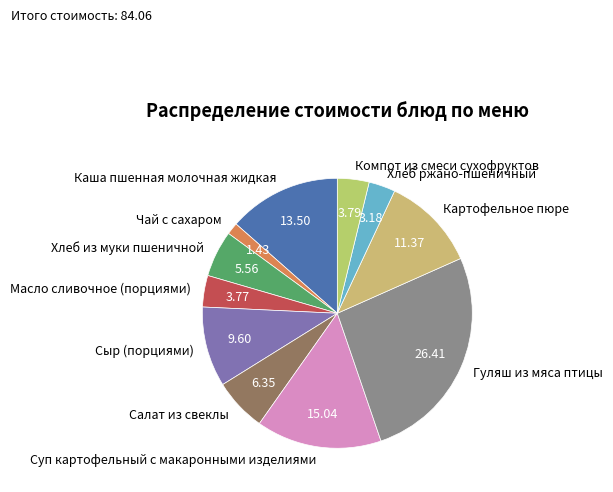

Is the sum of Чай с сахаром and Хлеб ржано-пшеничный greater than half?

No